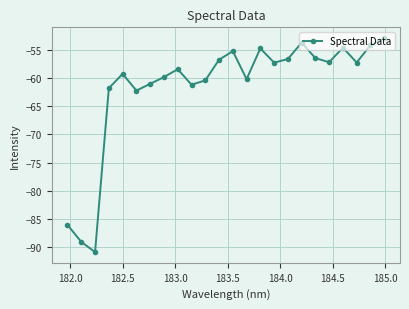

Count the number of values greater than -57.

9